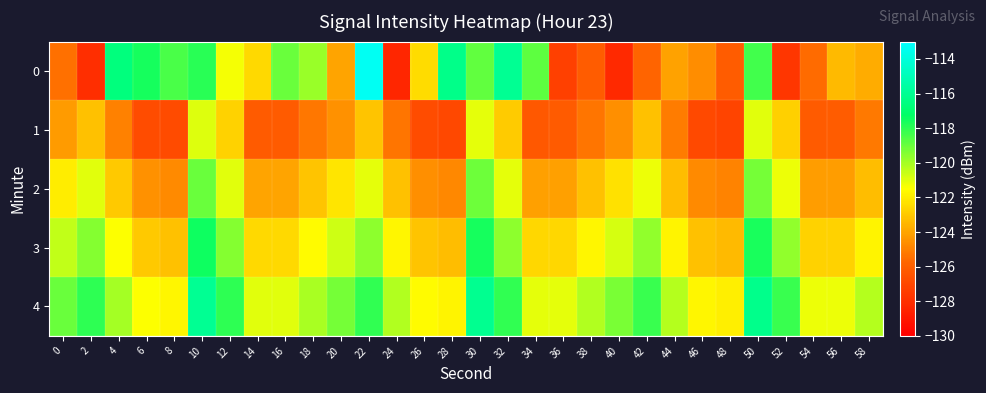

At which category does the chart reach its peak across all series?

22